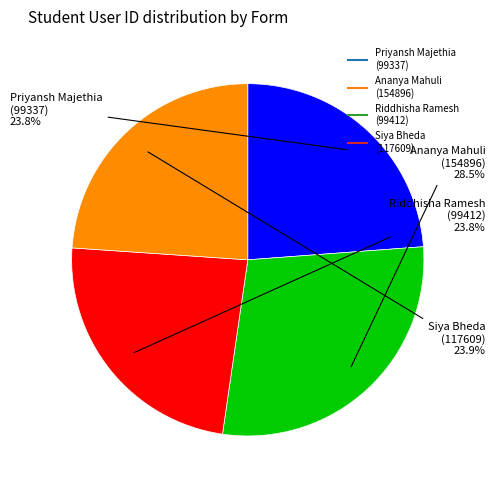

Which slice is the largest?

Ananya Mahuli (154896)